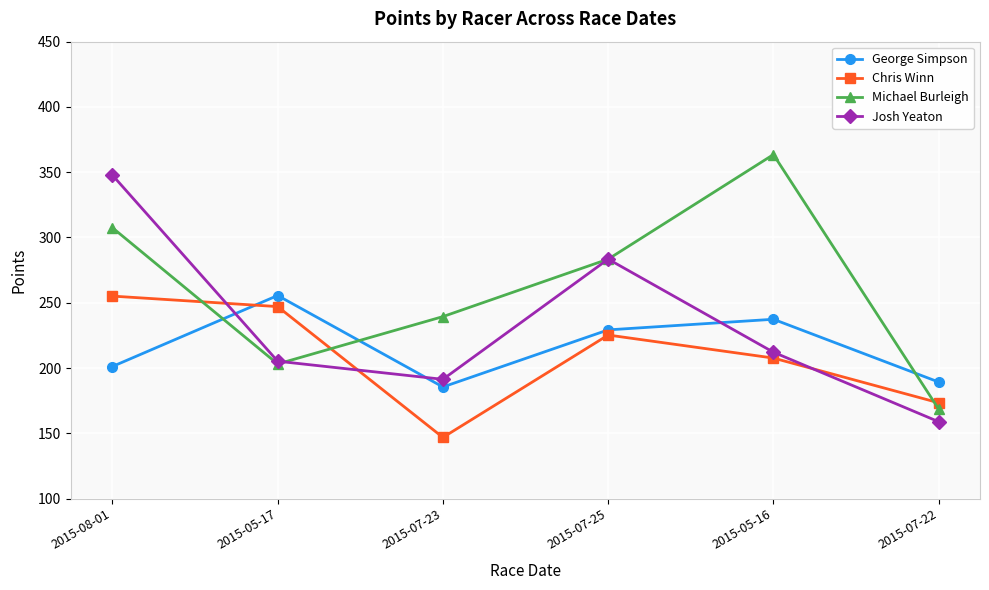

How many lines are shown in the chart?

4